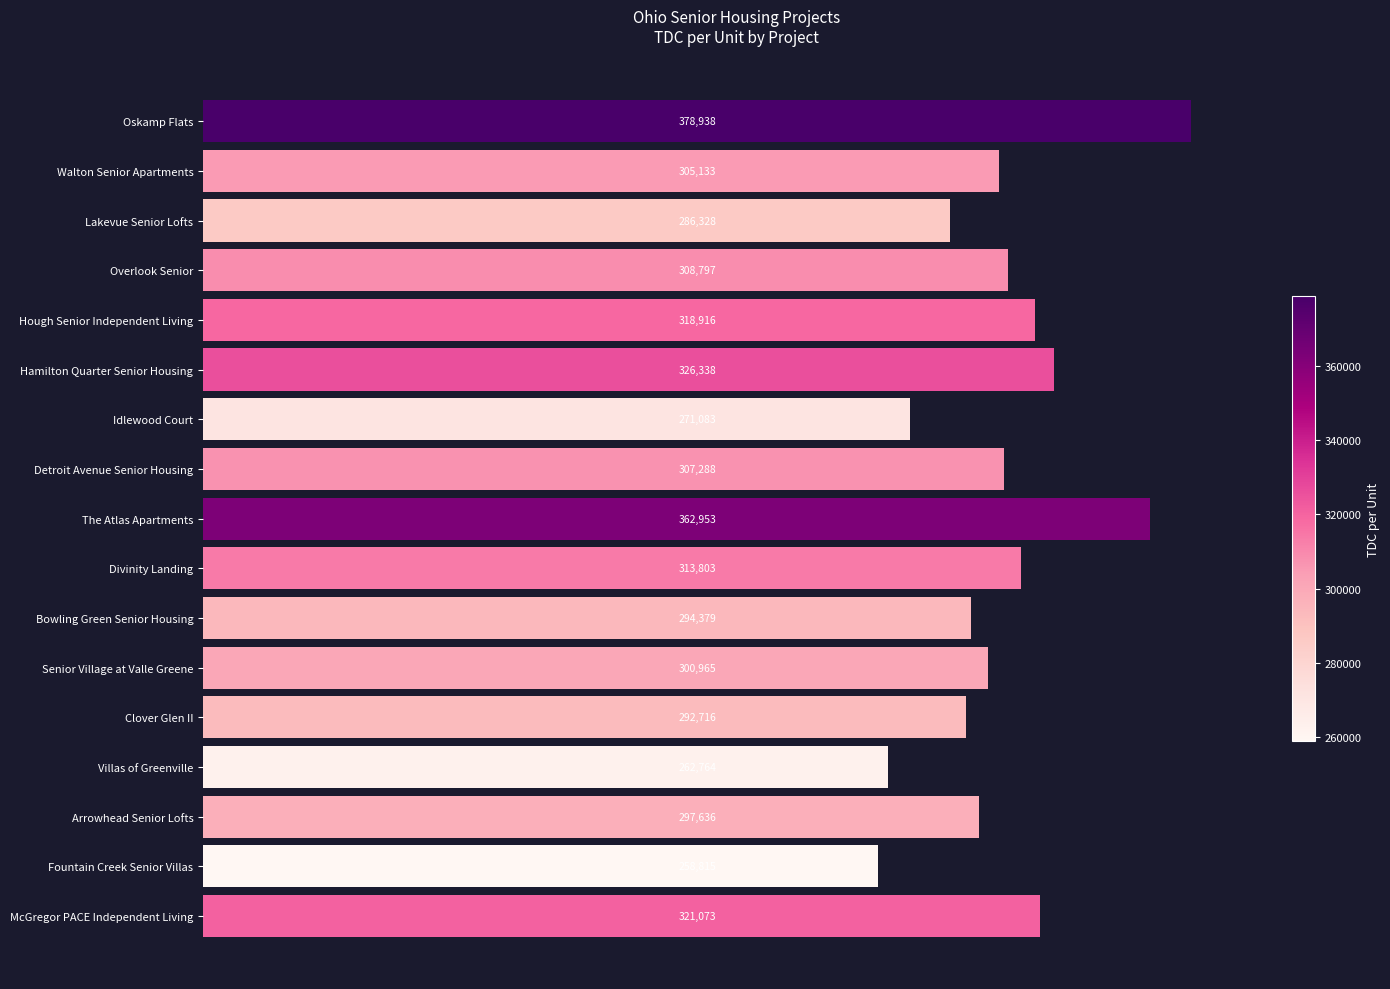

How many bars are there in total?

17